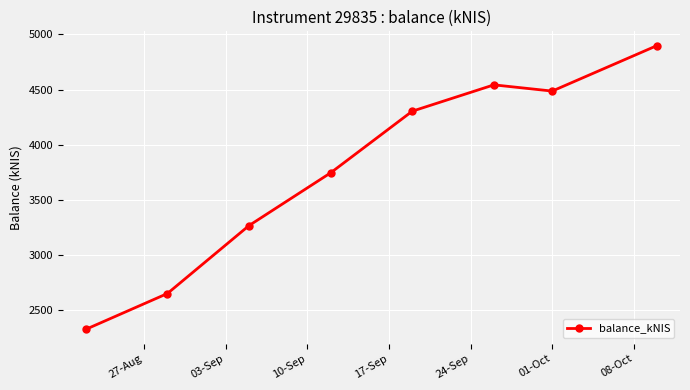

What is the greatest value displayed?

4899.7